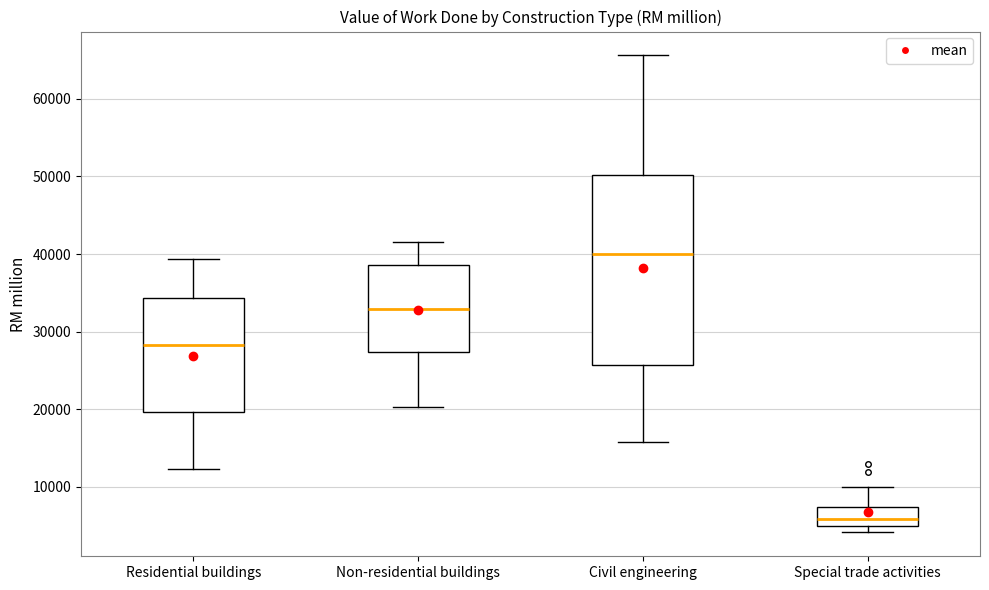

Which box is the tallest, from its lower edge to its upper edge?

Civil engineering